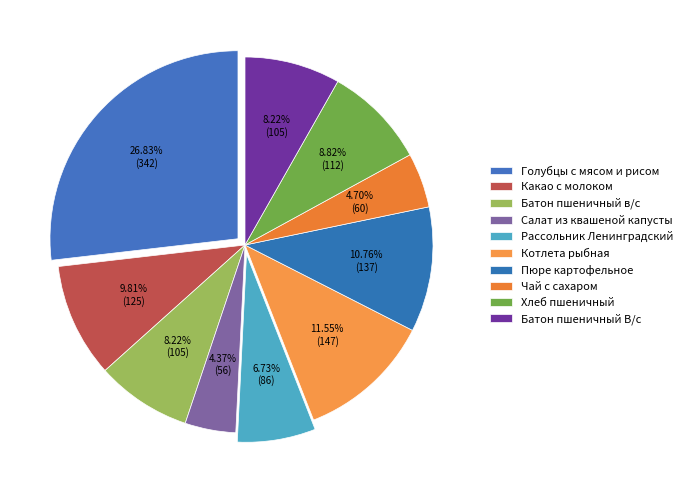

Is it true that Голубцы с мясом и рисом is 27% of the pie?

True